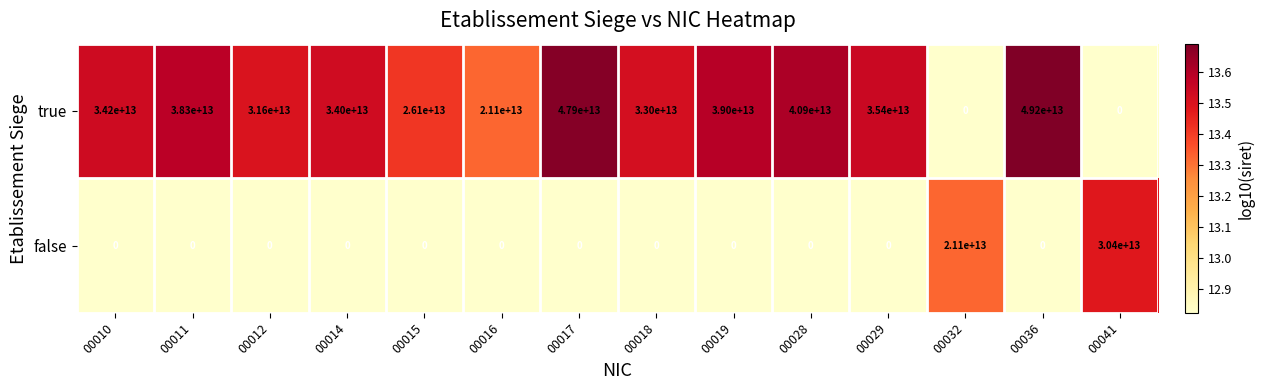

Which series has the widest spread of values?

true